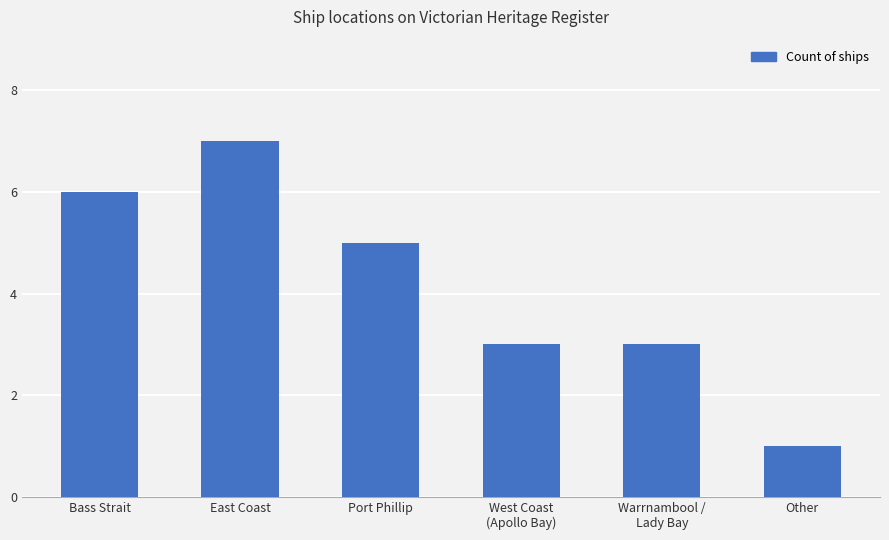

Is it true that the value at Warrnambool /
Lady Bay is 3?

True